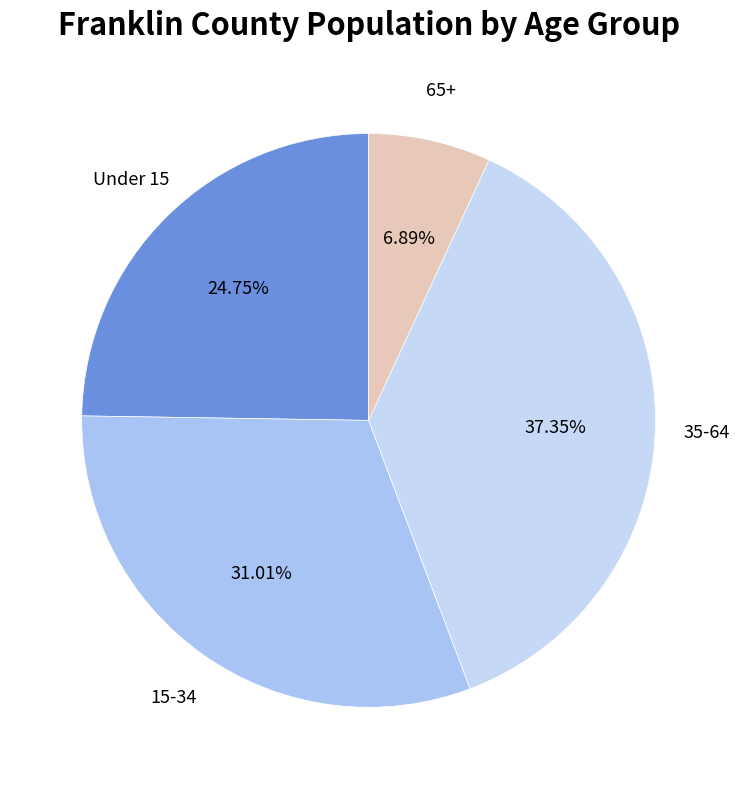

To the nearest percent, what is the average slice percentage?

25%